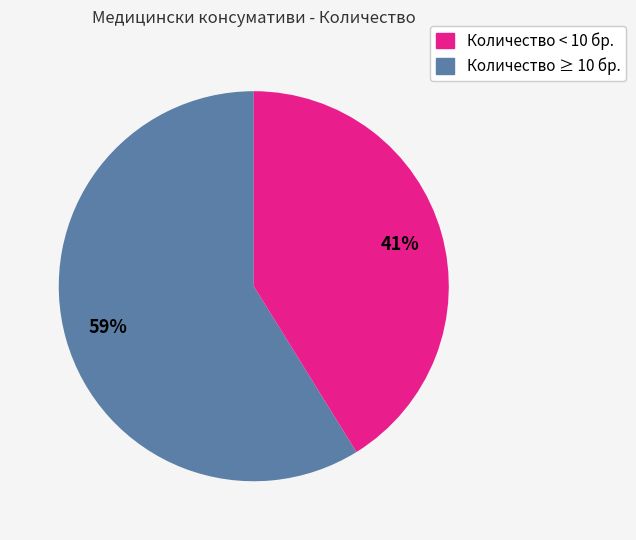

Is there any slice that represents more than half of the pie?

Yes